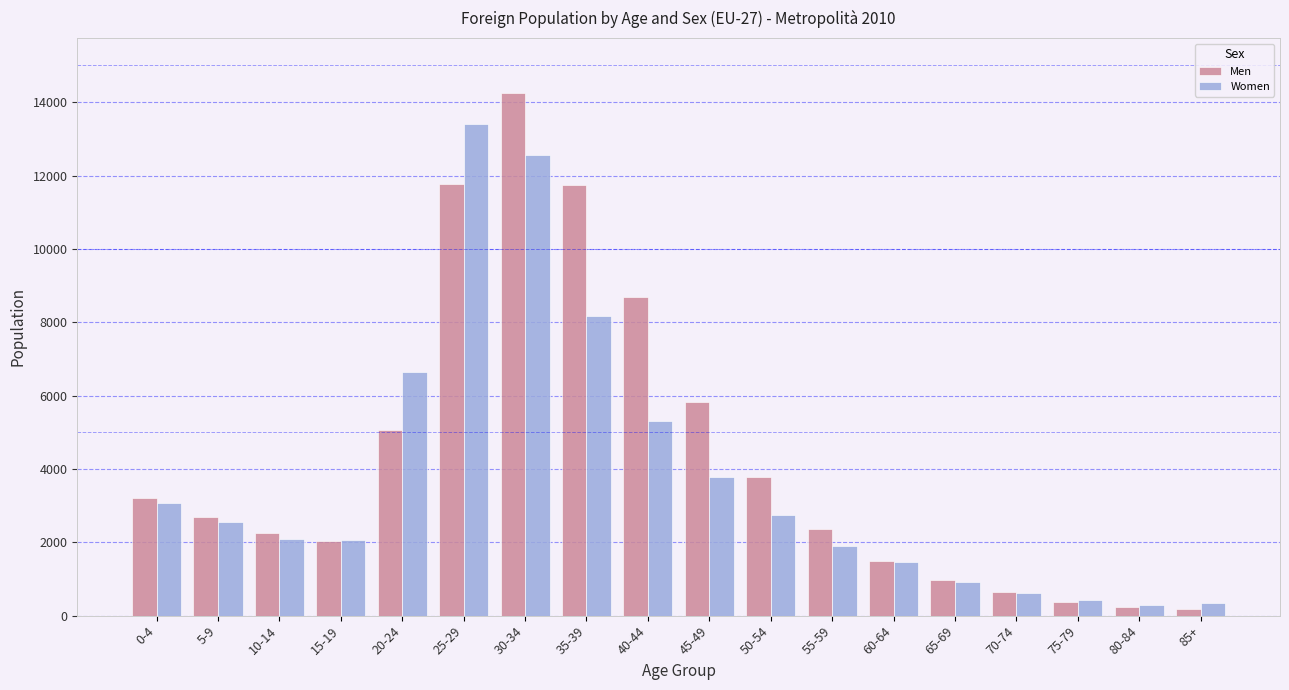

True or false: Women has a value of 1909 at 55-59.

True